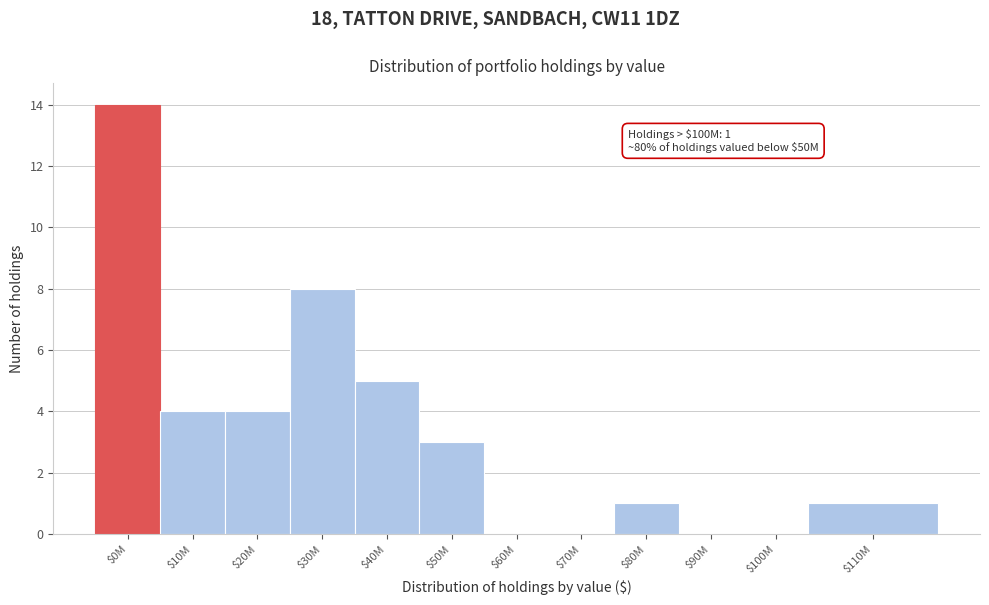

True or false: the data shows 2 at $80M.

False